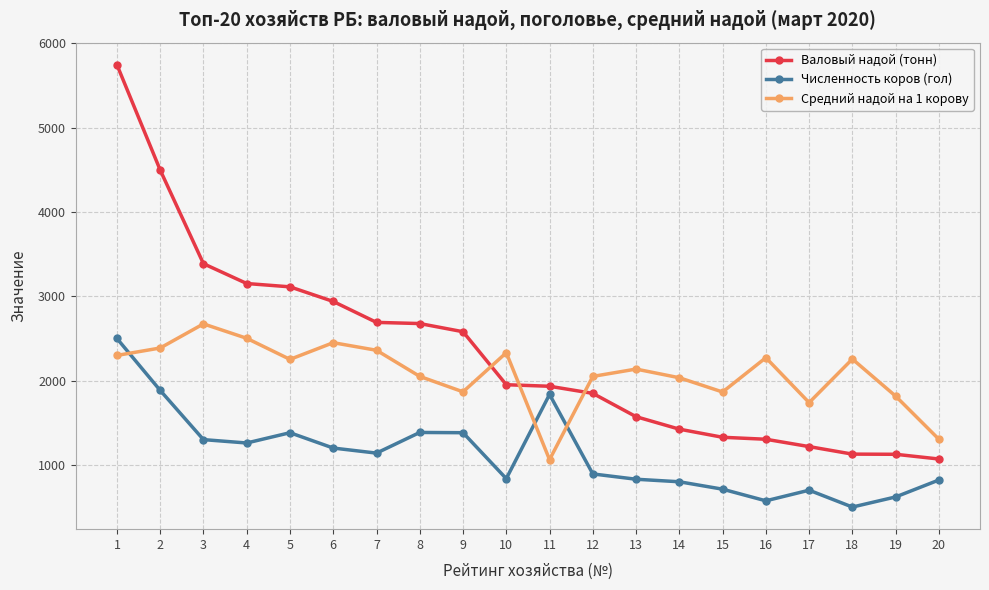

At 5, list the series in order from largest to smallest.

Валовый надой (тонн), Средний надой на 1 корову, Численность коров (гол)